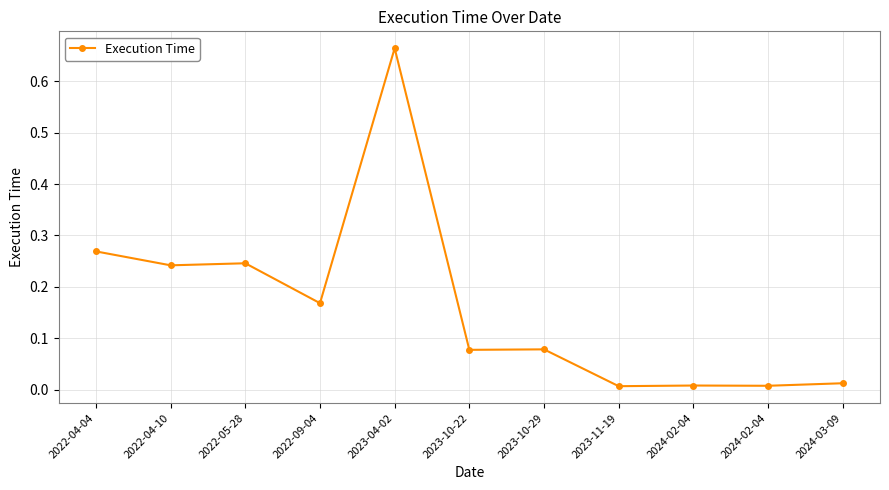

Which label corresponds to the largest value in the chart?

2023-04-02